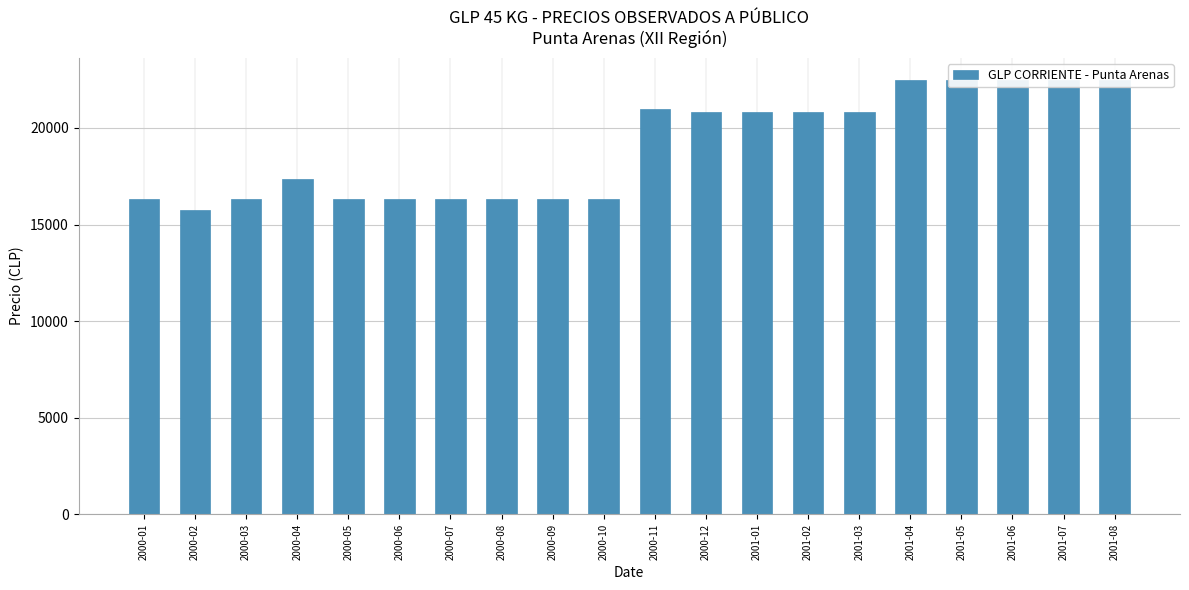

What is the change in value from 2000-10 to 2001-04?

+6190